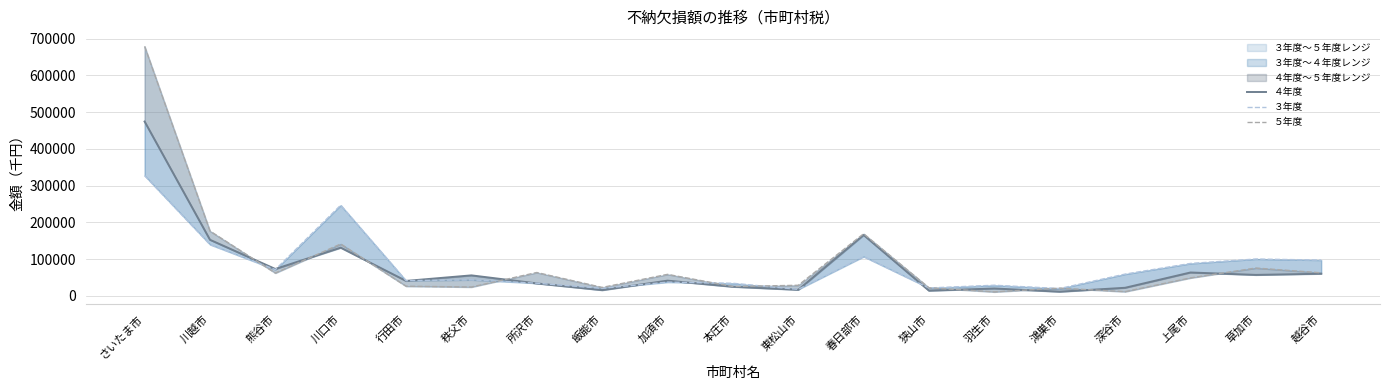

At which label is ４年度 closest to 242754?

春日部市